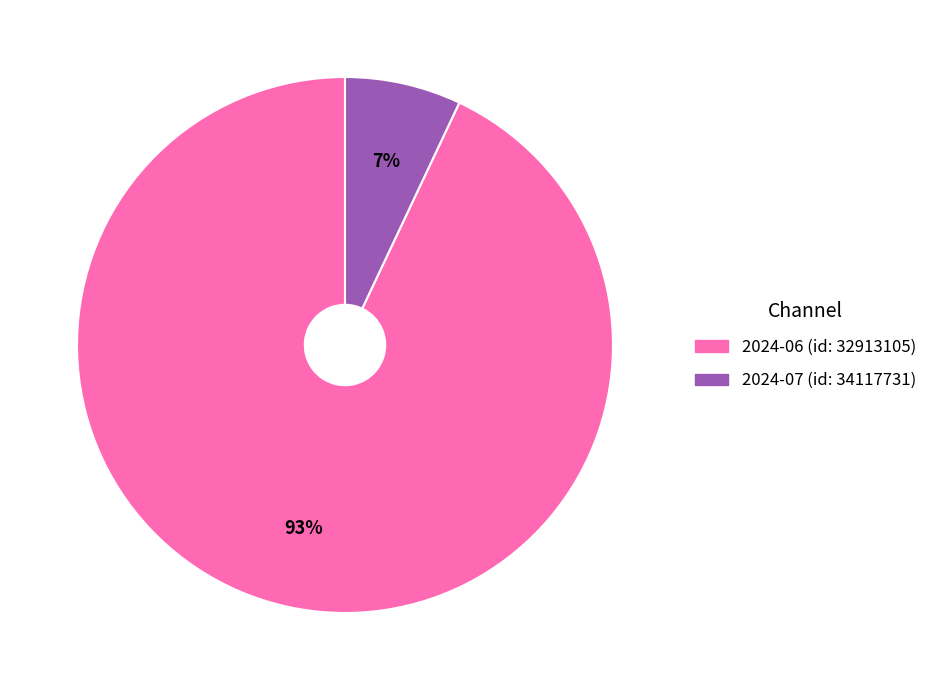

To the nearest percent, what percentage of the pie is 2024-07 (id: 34117731)?

7%